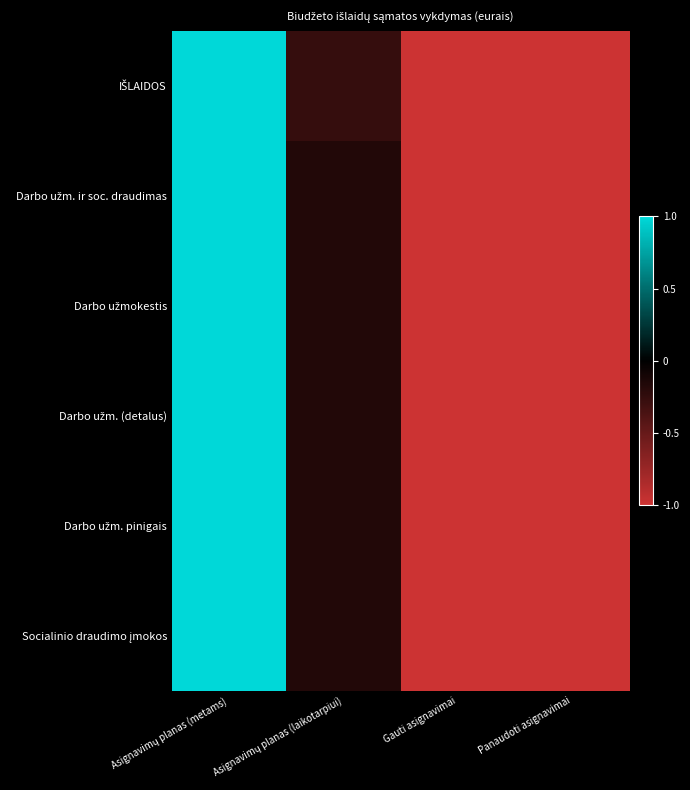

Which has a higher value, Asignavimų planas (metams) or Gauti asignavimai?

Asignavimų planas (metams)